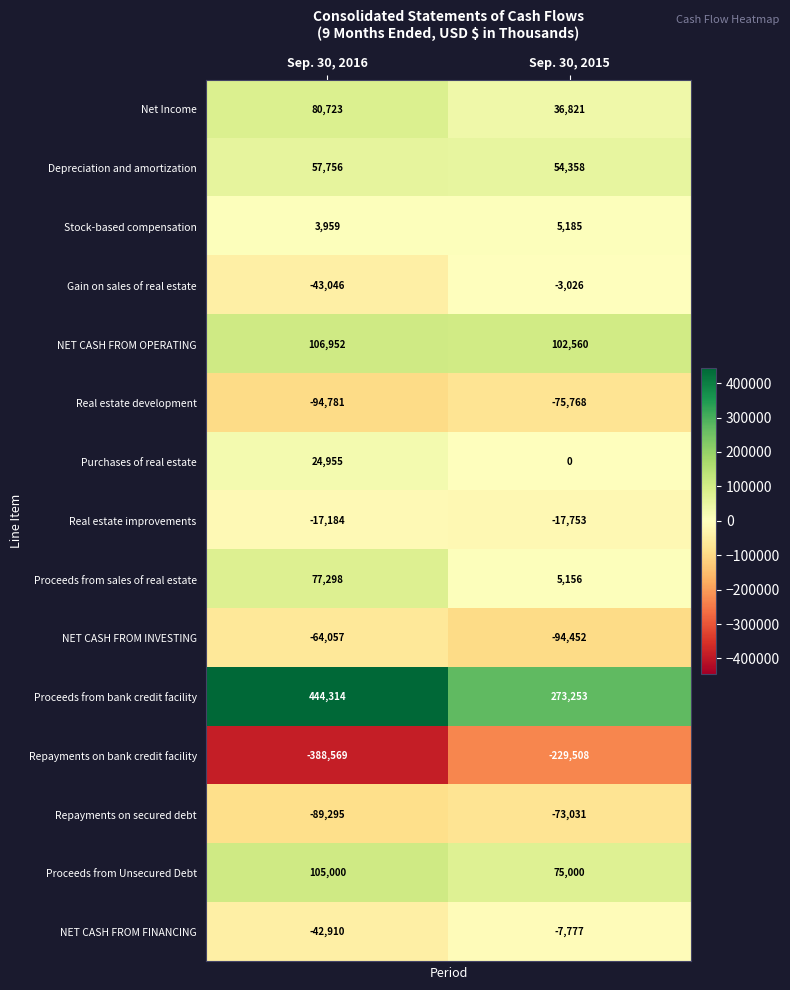

Reading left to right, what are all the values shown in this chart?

Net Income: Sep. 30, 2016=80723	Sep. 30, 2015=36821
Depreciation and amortization: Sep. 30, 2016=57756	Sep. 30, 2015=54358
Stock-based compensation: Sep. 30, 2016=3959	Sep. 30, 2015=5185
Gain on sales of real estate: Sep. 30, 2016=-43046	Sep. 30, 2015=-3026
NET CASH FROM OPERATING: Sep. 30, 2016=106952	Sep. 30, 2015=102560
Real estate development: Sep. 30, 2016=-94781	Sep. 30, 2015=-75768
Purchases of real estate: Sep. 30, 2016=24955	Sep. 30, 2015=0
Real estate improvements: Sep. 30, 2016=-17184	Sep. 30, 2015=-17753
Proceeds from sales of real estate: Sep. 30, 2016=77298	Sep. 30, 2015=5156
NET CASH FROM INVESTING: Sep. 30, 2016=-64057	Sep. 30, 2015=-94452
Proceeds from bank credit facility: Sep. 30, 2016=444314	Sep. 30, 2015=273253
Repayments on bank credit facility: Sep. 30, 2016=-388569	Sep. 30, 2015=-229508
Repayments on secured debt: Sep. 30, 2016=-89295	Sep. 30, 2015=-73031
Proceeds from Unsecured Debt: Sep. 30, 2016=105000	Sep. 30, 2015=75000
NET CASH FROM FINANCING: Sep. 30, 2016=-42910	Sep. 30, 2015=-7777